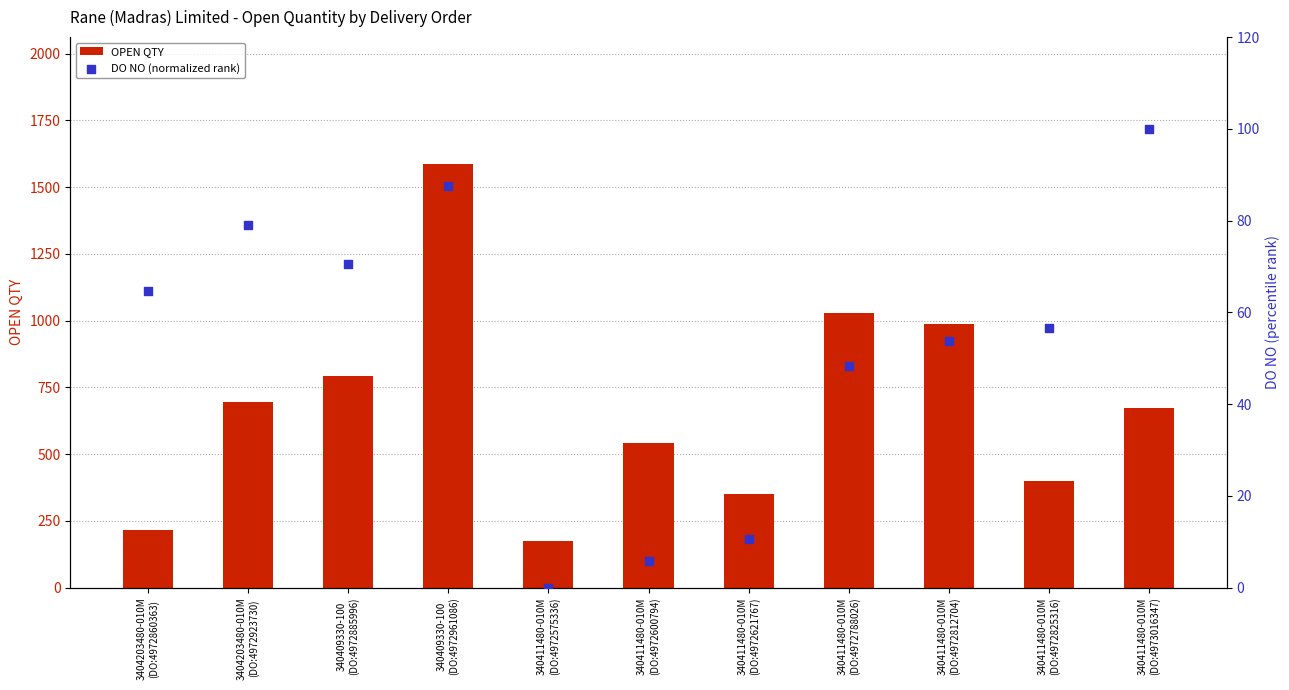

Which series contains the lowest Y value?

DO NO (normalized rank)